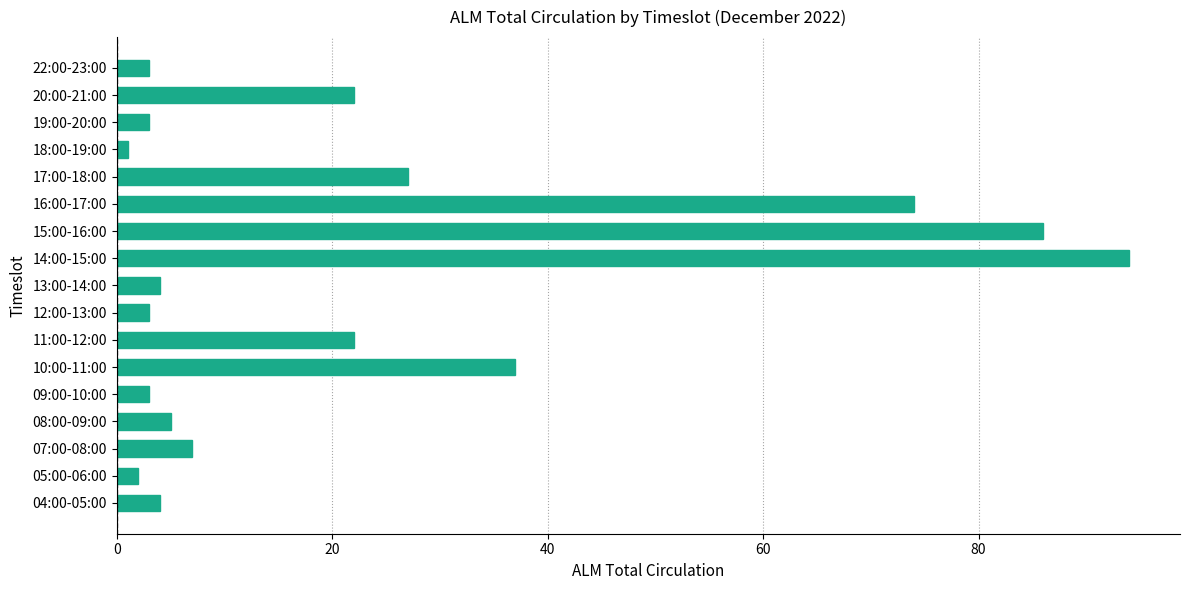

What is the difference between the maximum and second lowest values?

92